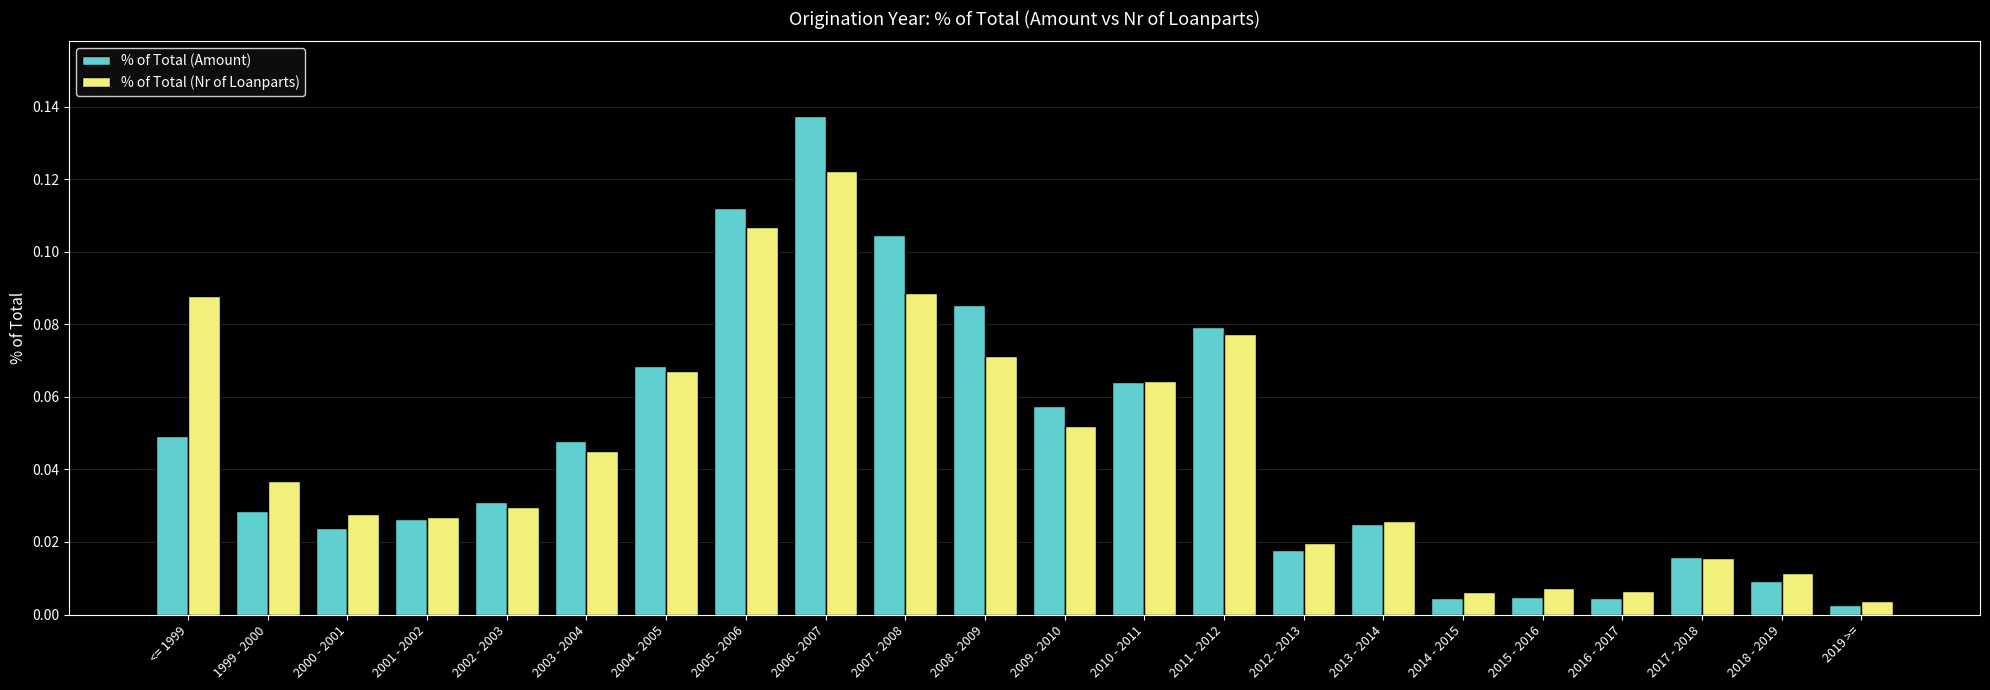

What is the sum of all % of Total (Amount) values?

1.0